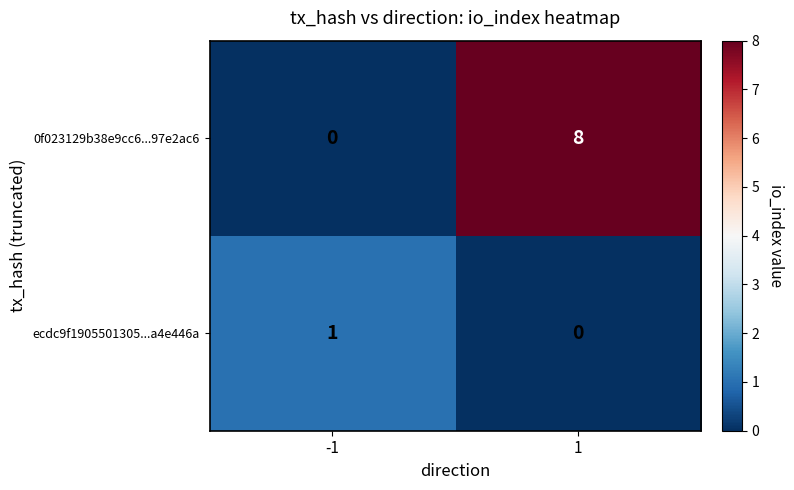

At how many categories does at least one series exceed 4?

1